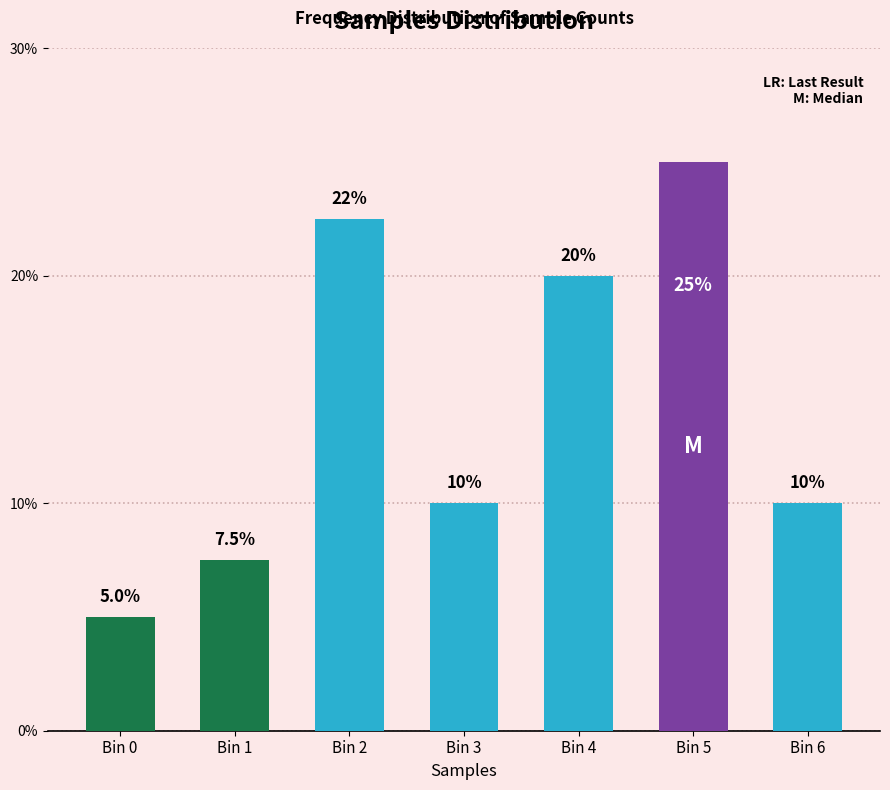

Reading left to right, what are all the values shown in this chart?

5.0	7.5	22.5	10.0	20.0	25.0	10.0